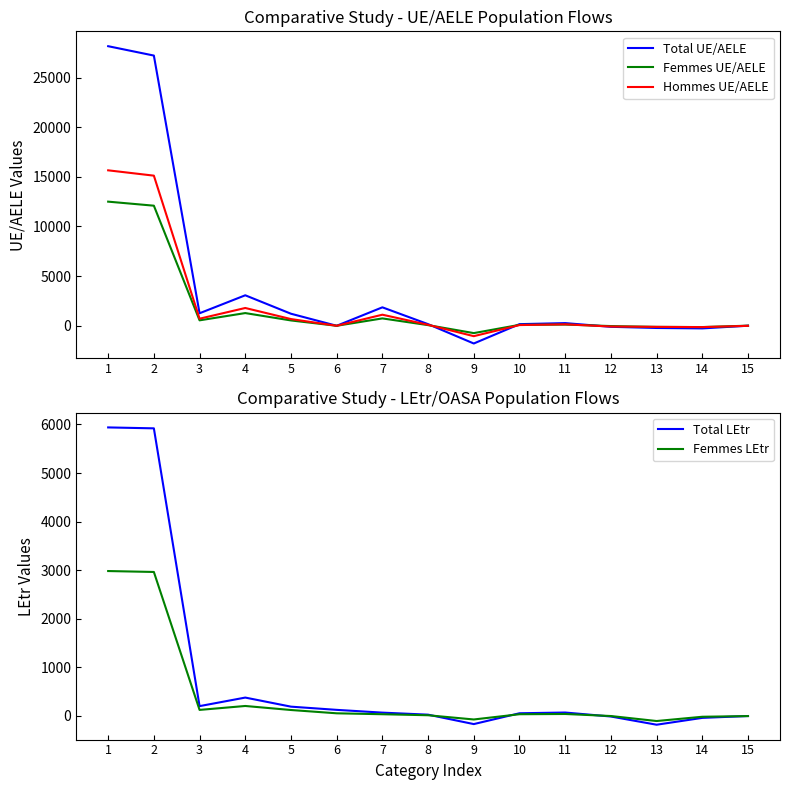

Reading left to right, transcribe all the data shown in this chart.

Total UE/AELE: 1=28161	2=27217	3=1261	4=3071	5=1213	6=0	7=1858	8=163	9=-1785	10=164	11=269	12=-105	13=-222	14=-264	15=5
Femmes UE/AELE: 1=12503	2=12096	3=548	4=1279	5=537	6=0	7=742	8=65	9=-738	10=93	11=122	12=-29	13=-114	14=-130	15=10
Hommes UE/AELE: 1=15658	2=15121	3=713	4=1792	5=676	6=0	7=1116	8=98	9=-1047	10=71	11=147	12=-76	13=-108	14=-134	15=-5
Total LEtr: 1=5939	2=5920	3=199	4=375	5=188	6=122	7=65	8=23	9=-171	10=52	11=67	12=-15	13=-184	14=-43	15=-5
Femmes LEtr: 1=2981	2=2962	3=121	4=202	5=119	6=51	7=32	8=11	9=-76	10=32	11=37	12=-5	13=-108	14=-20	15=-6